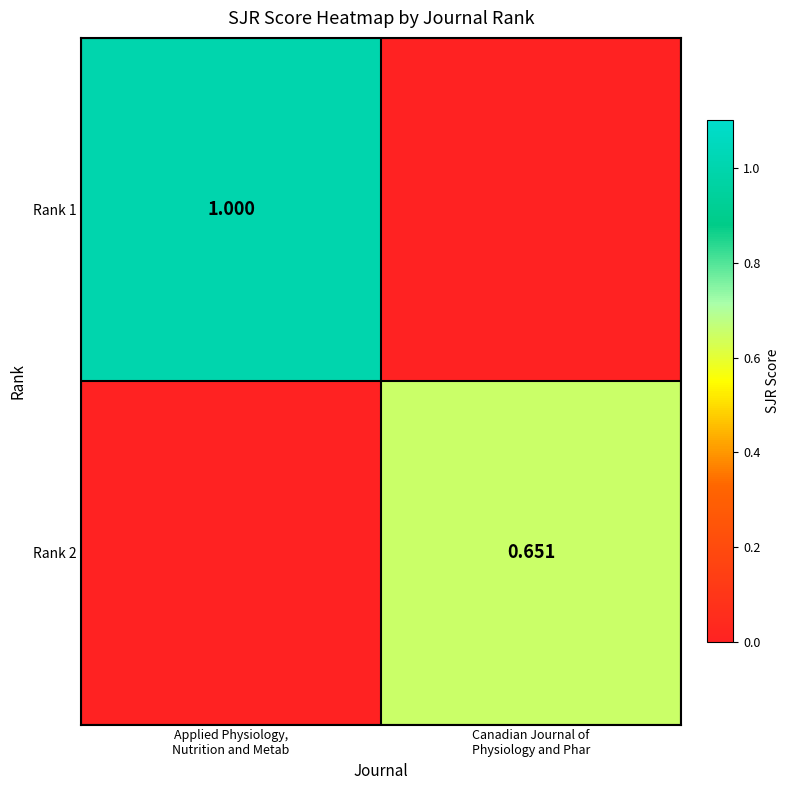

What is the difference between the highest and lowest values at Canadian Journal of
Physiology and Phar?

0.7